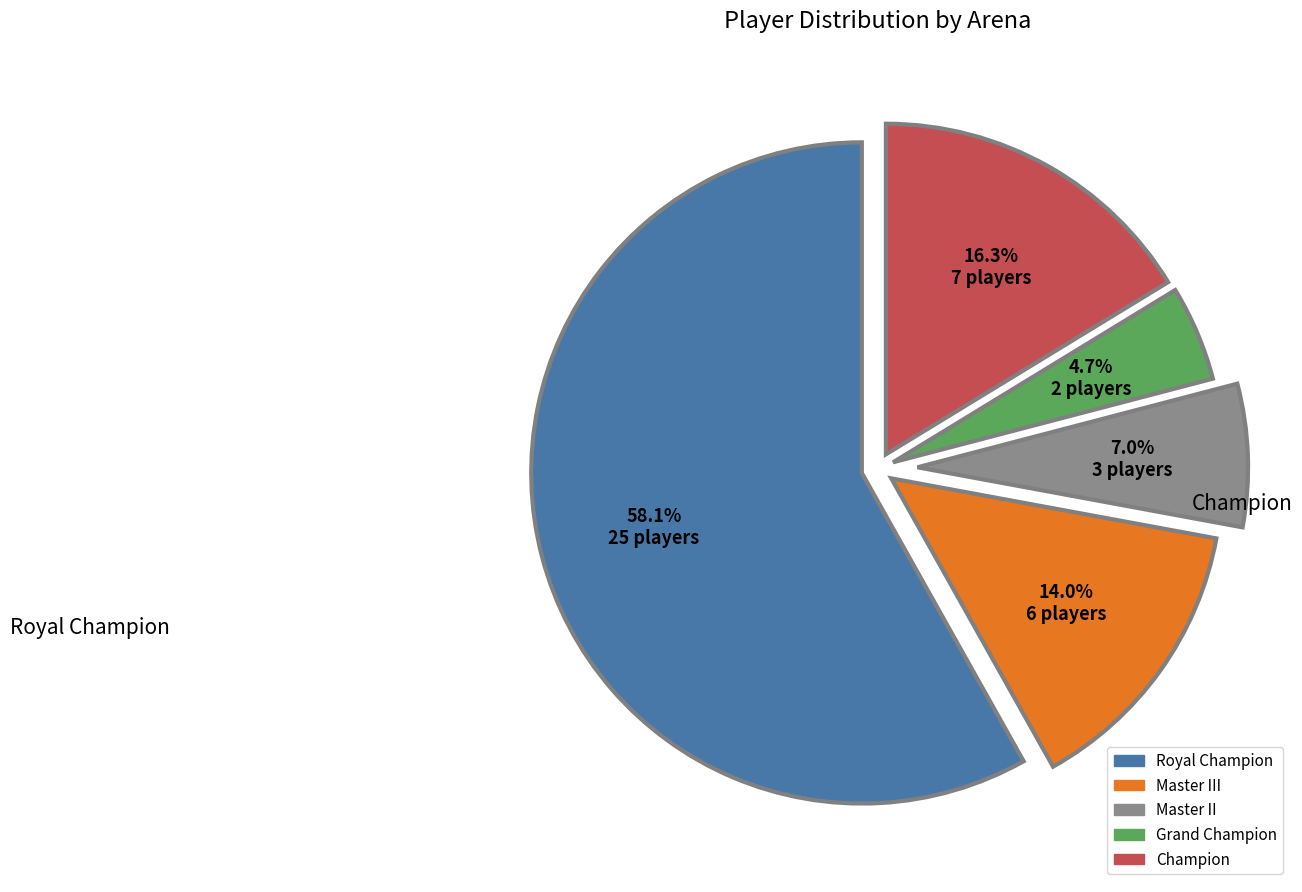

What is the largest slice in the pie chart?

Royal Champion